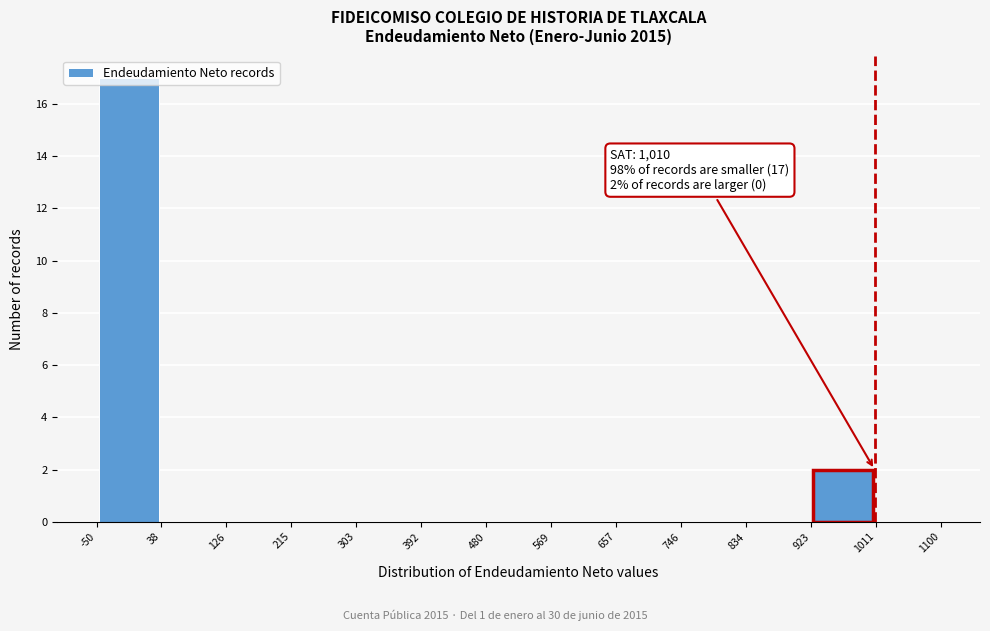

Which range on the x-axis has the tallest bar?

-50 to 38